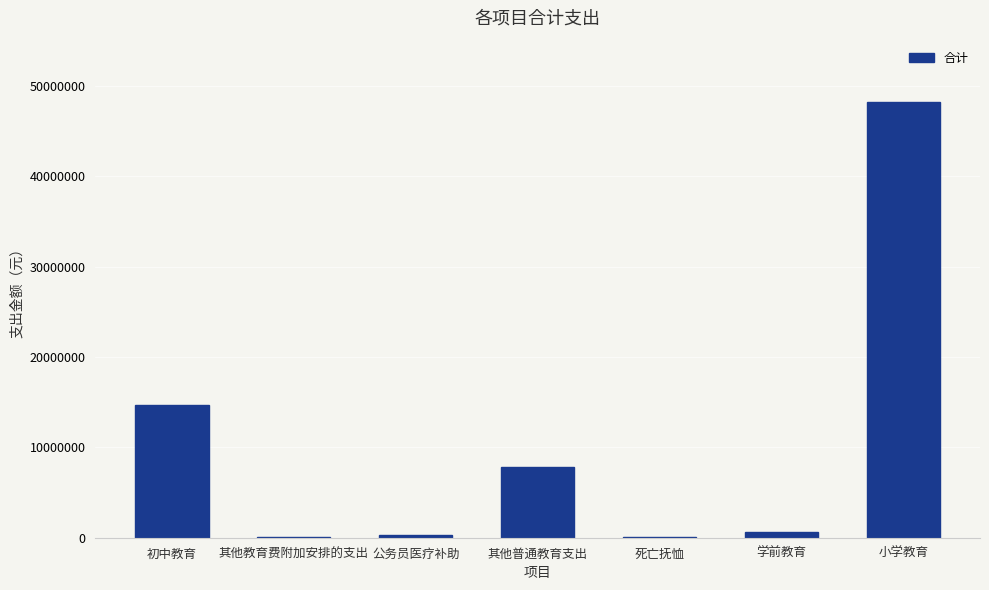

What is the average value?

10259321.5